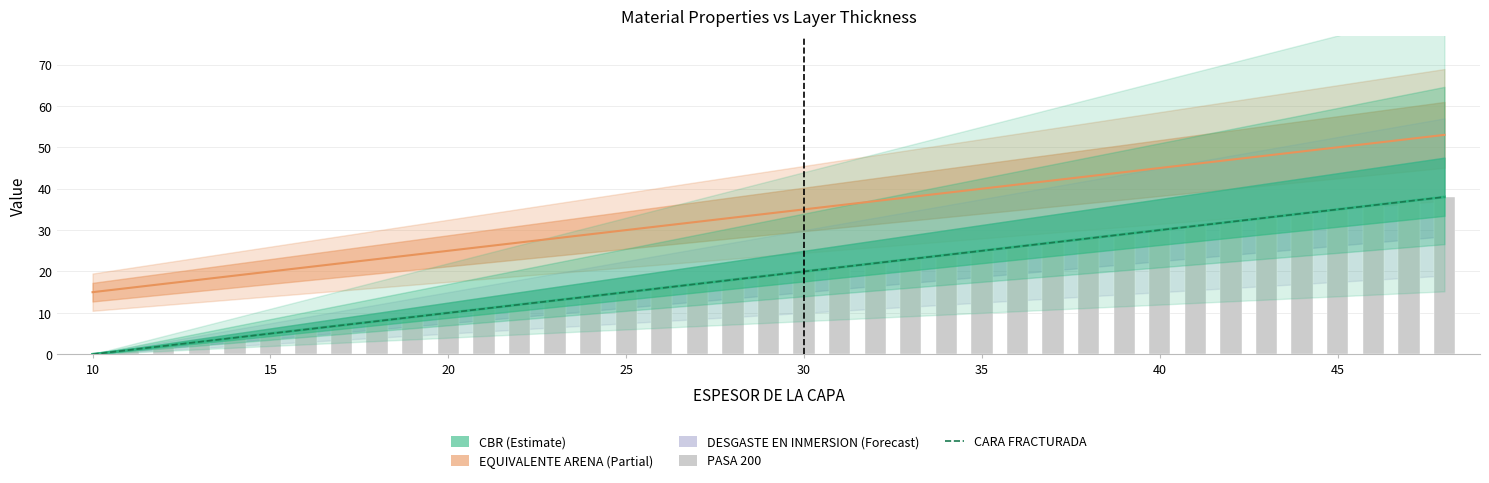

What is the value of the CARA FRACTURADA bar at the 20th from the left?

19